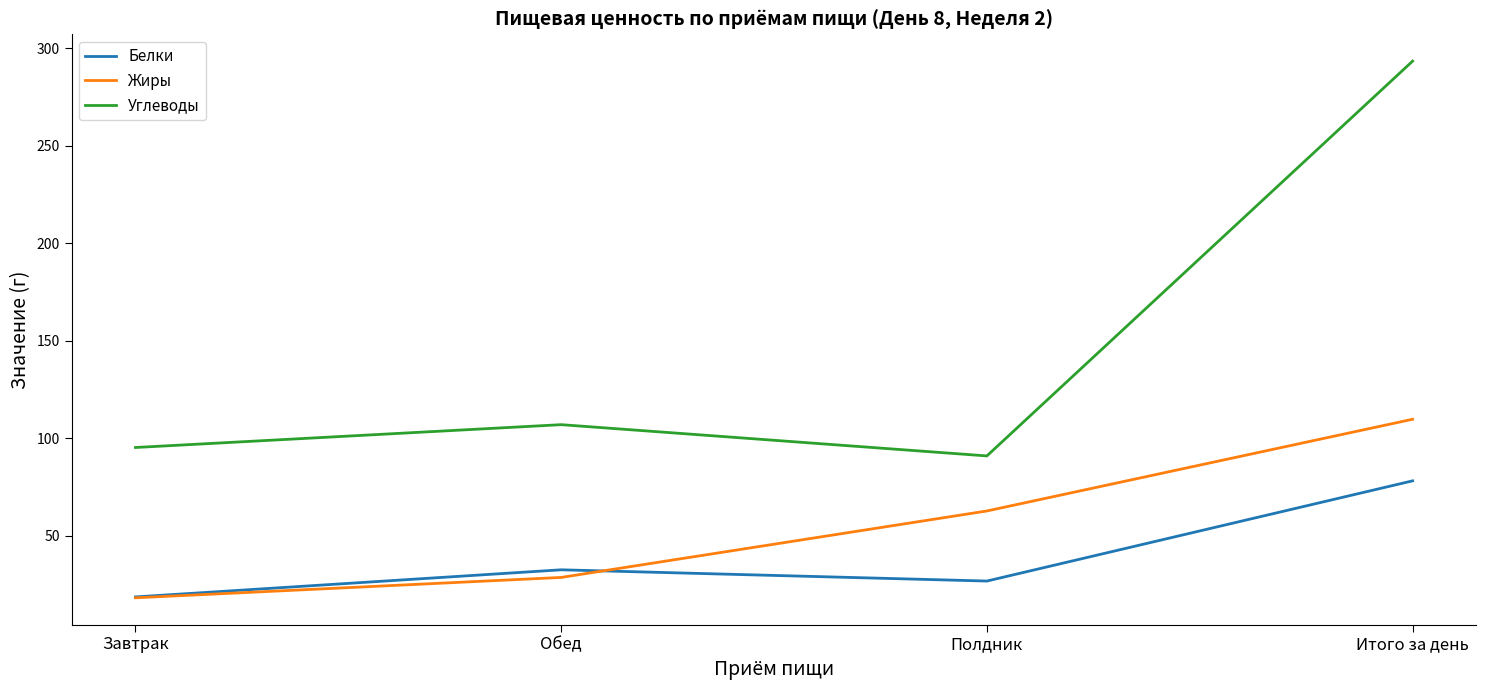

Is the value of Жиры at Завтрак greater than the value of Белки at Итого за день?

No